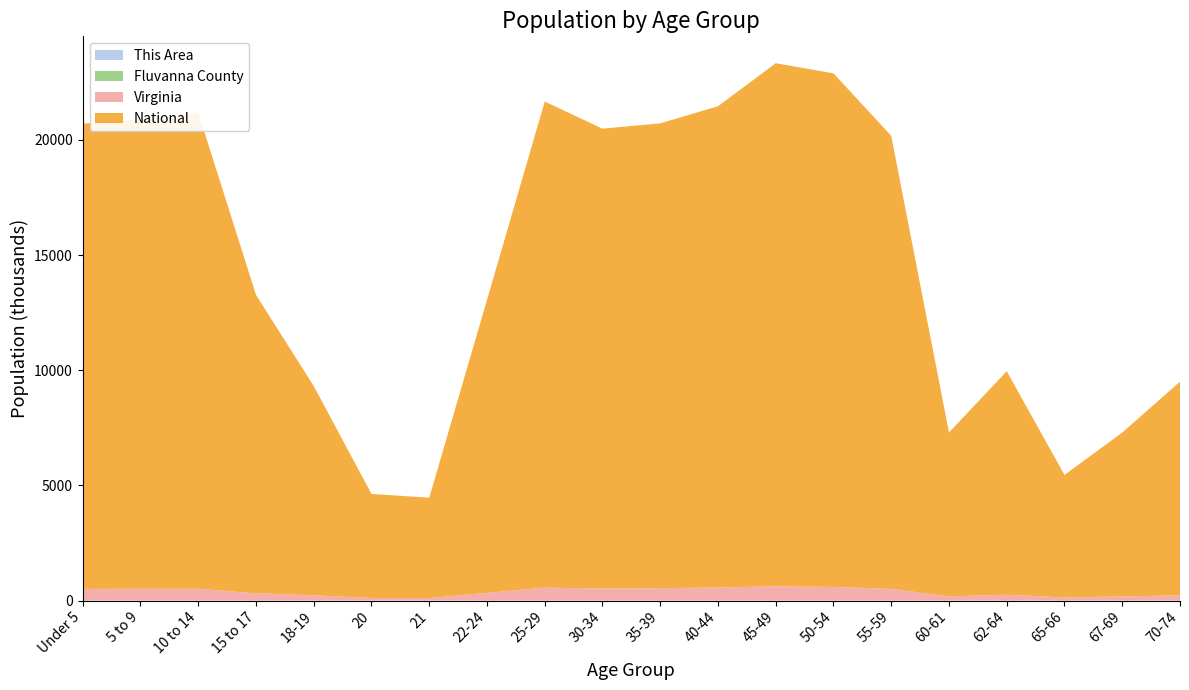

Reading left to right, transcribe all the data shown in this chart.

This Area: 324	364	404	248	127	38	39	146	245	313	355	399	433	432	388	133	206	101	148	184
Fluvanna County: 1592	1621	1683	1022	499	202	200	630	1438	1690	1830	2010	2066	1940	1669	644	933	570	786	1027
Virginia: 509625	511849	511246	320957	230008	117445	114918	339728	564342	526077	540063	568865	621155	592845	512595	186629	255740	138154	182148	229502
National: 20201362	20348657	20677194	12954254	9086089	4519129	4354294	12712576	21101849	19962099	20179642	20890964	22708591	22298125	19664805	7113727	9704197	5319902	7115361	9278166